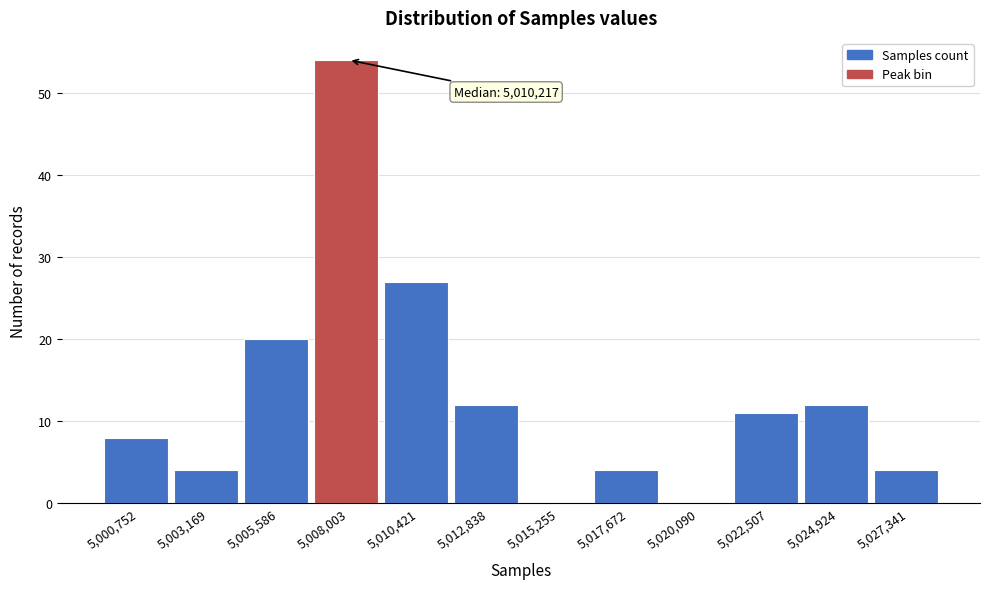

Reading left to right, transcribe all the data shown in this chart.

5,000,752=8	5,003,169=4	5,005,586=20	5,008,003=54	5,010,421=27	5,012,838=12	5,015,255=0	5,017,672=4	5,020,090=0	5,022,507=11	5,024,924=12	5,027,341=4